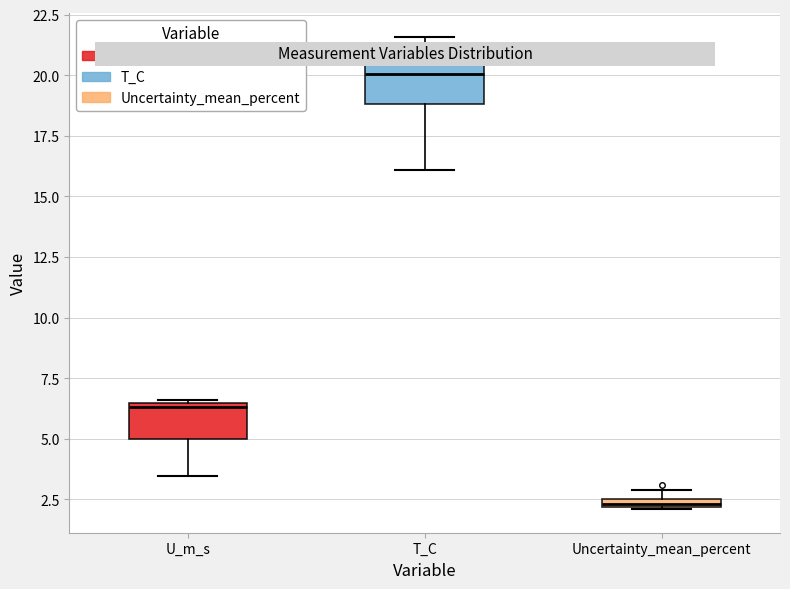

Which box is the tallest, from its lower edge to its upper edge?

T_C